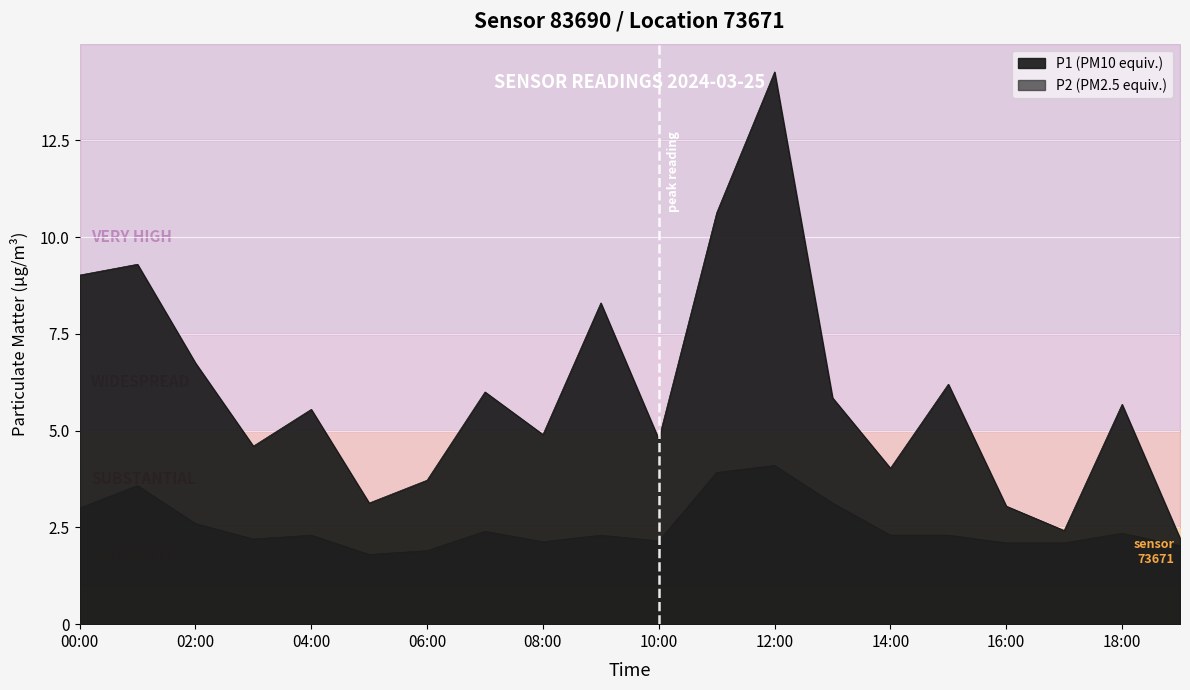

What is the smallest value displayed?

1.8